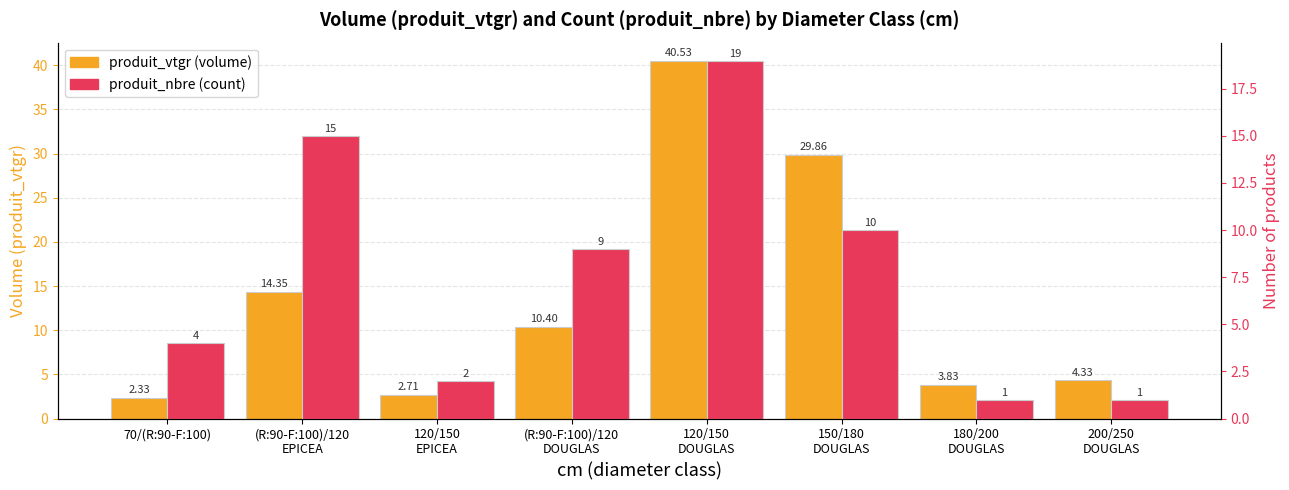

Count the number of categories in the chart.

8